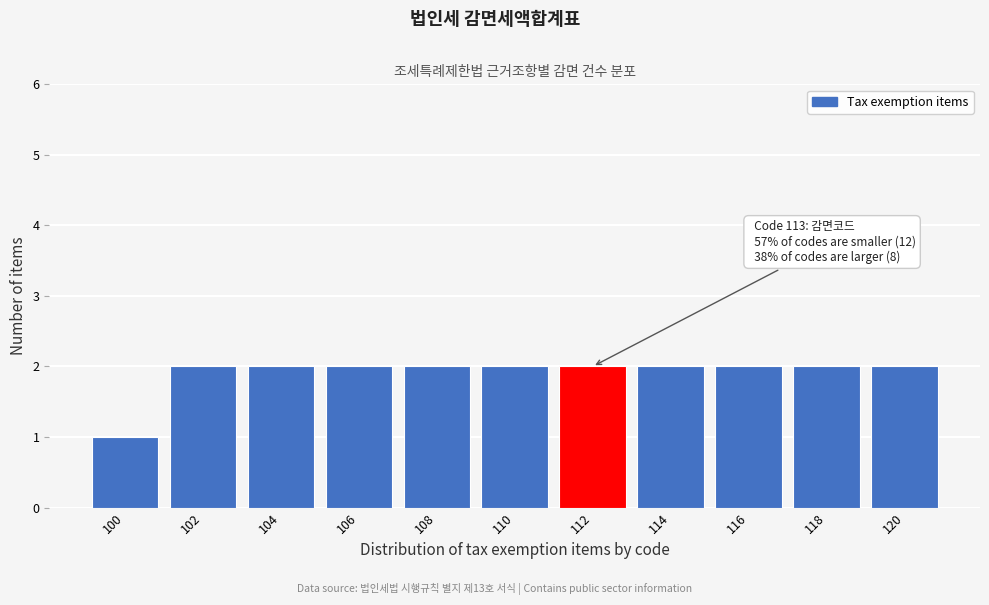

Reading left to right, transcribe all the data shown in this chart.

100=1	102=2	104=2	106=2	108=2	110=2	112=2	114=2	116=2	118=2	120=2